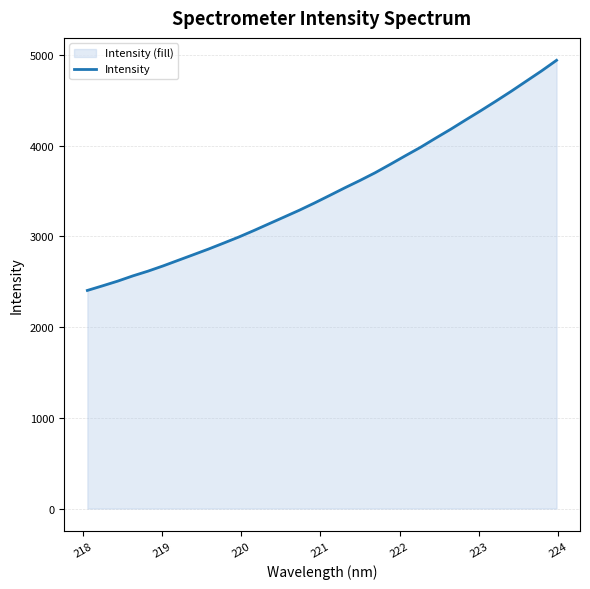

What is the difference between the maximum and minimum values?

2537.0